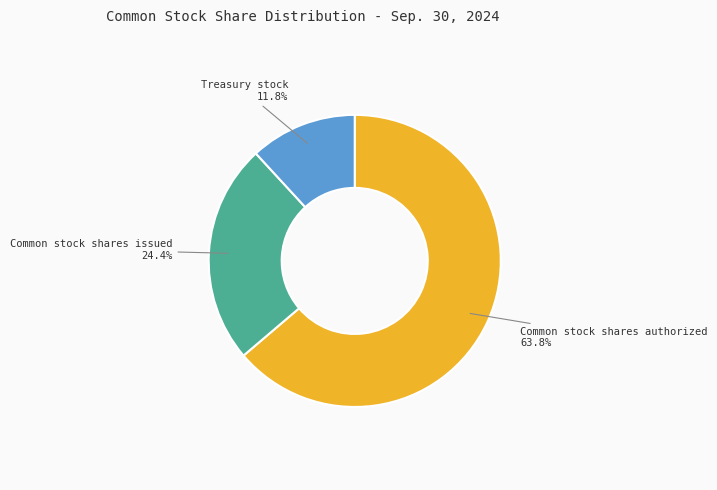

Does any single category account for the majority?

Yes